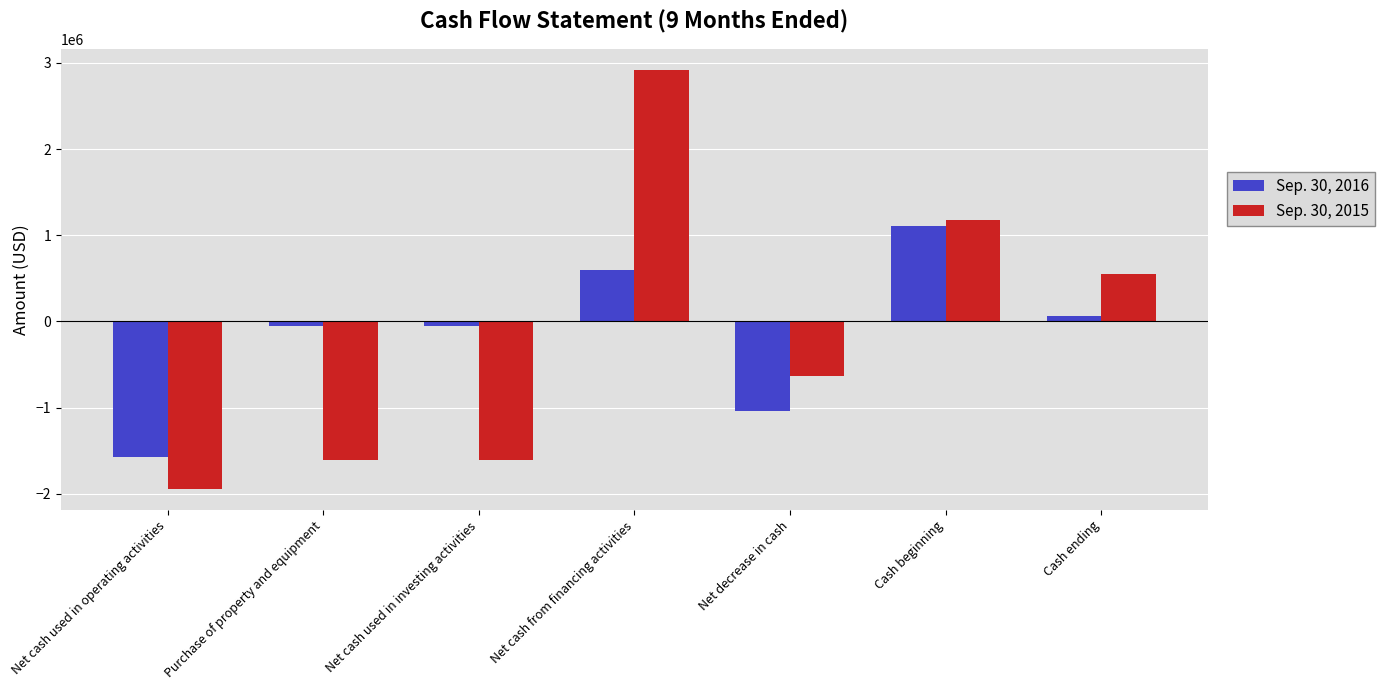

Rank the series at Purchase of property and equipment from lowest to highest value.

Sep. 30, 2015, Sep. 30, 2016